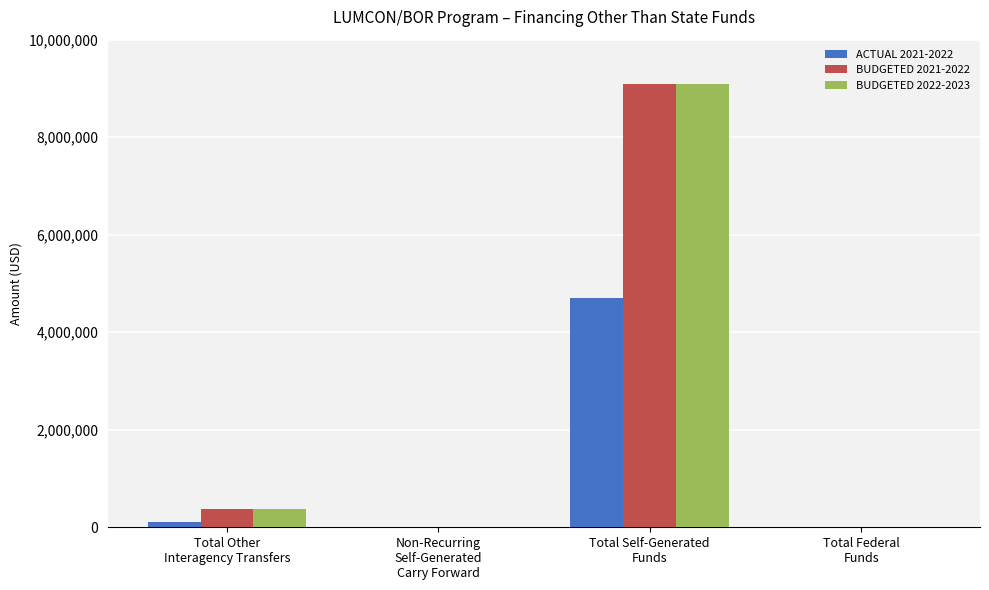

What is the sum of all BUDGETED 2022-2023 values?

9475000.0